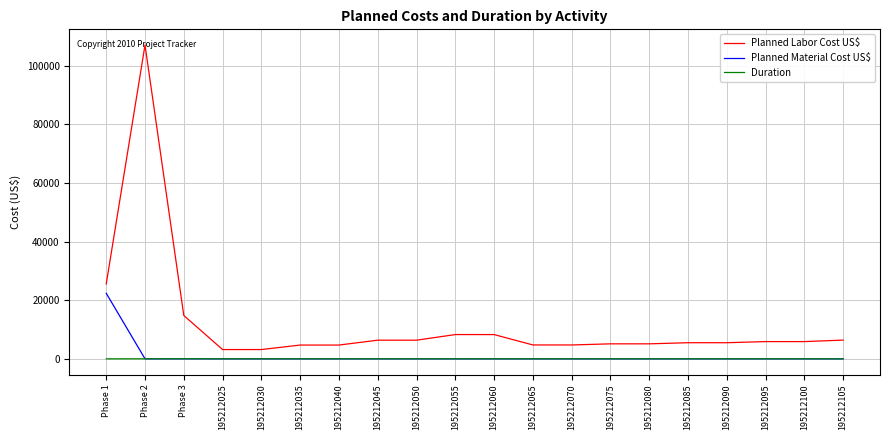

What is the total value across all series at 195212100?

5884.0